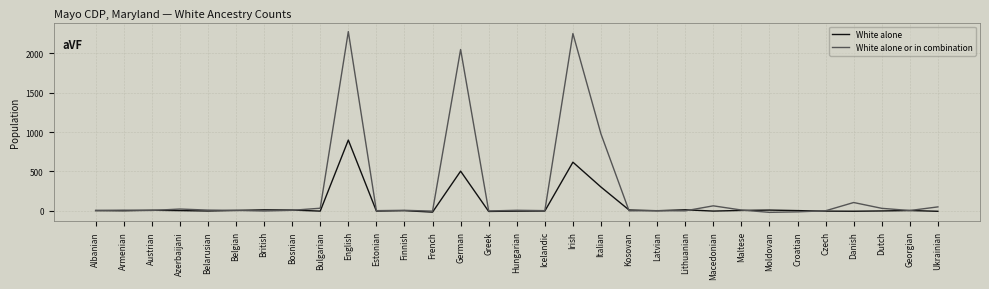

What is the label of the 10th point from the left?

English